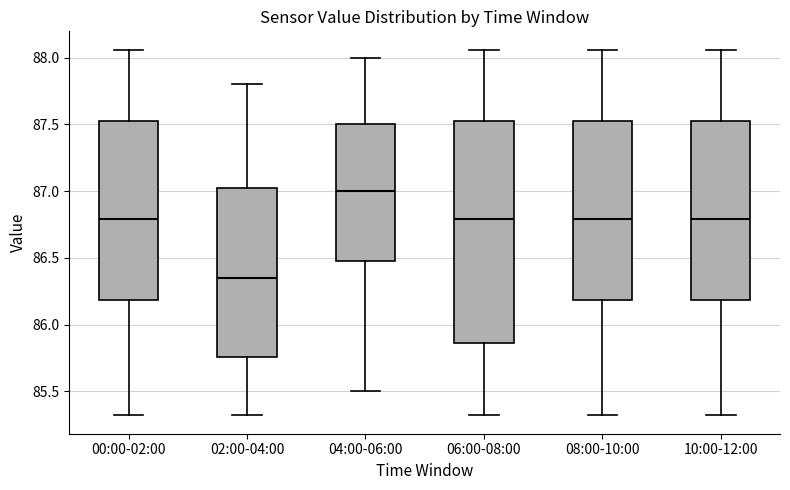

Where is the lower edge of the box for 08:00-10:00 on the y-axis? The values are not printed on the chart, so give them approximately, as read against the axis.

86.20